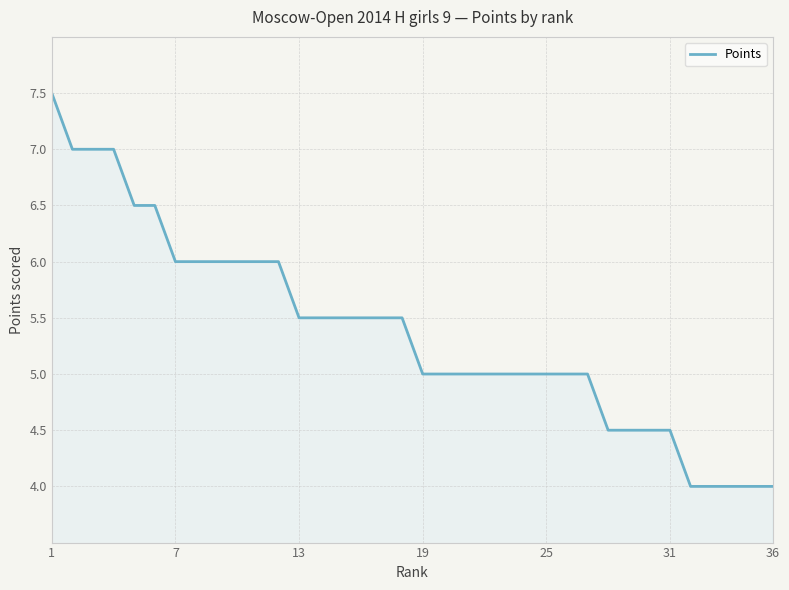

What is the greatest value displayed?

7.5